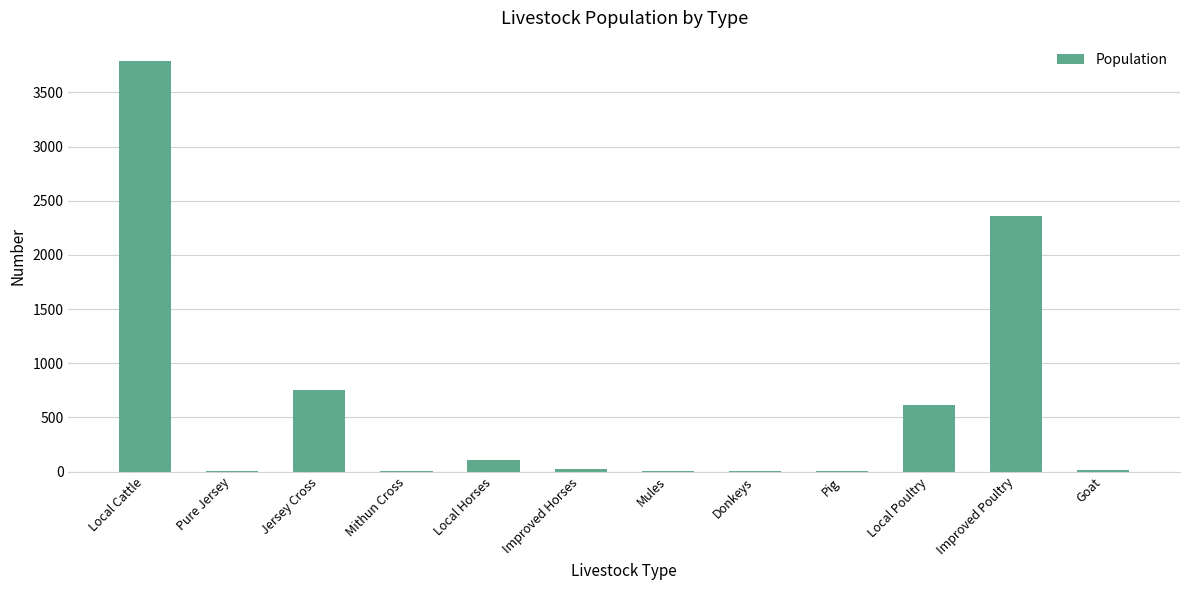

What is the sum of all values?

7673